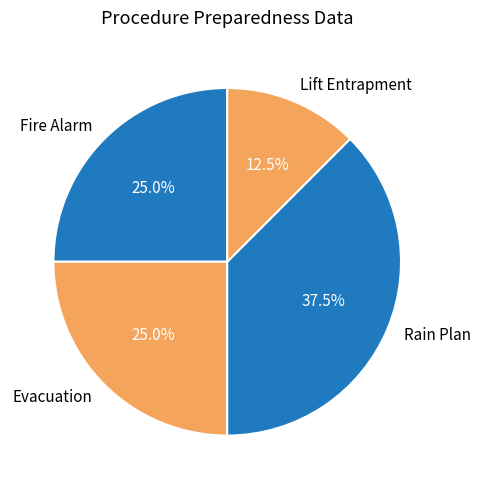

Is there any slice that represents more than half of the pie?

No